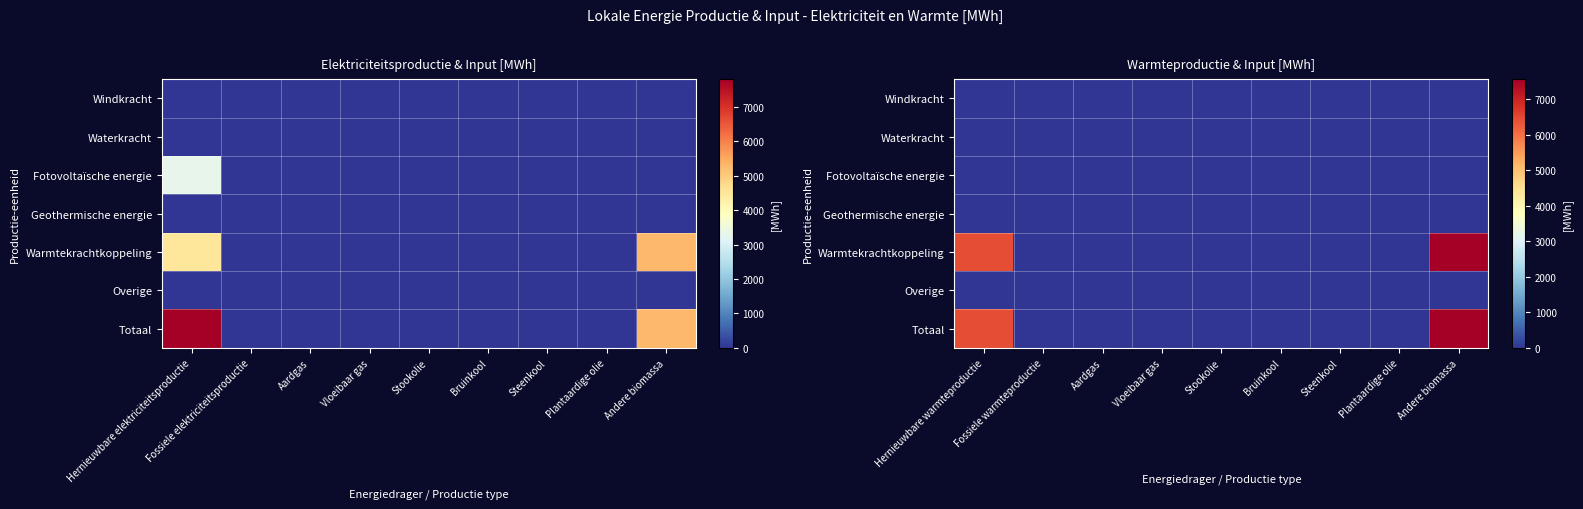

How many values in Warmtekrachtkoppeling are above zero?

2